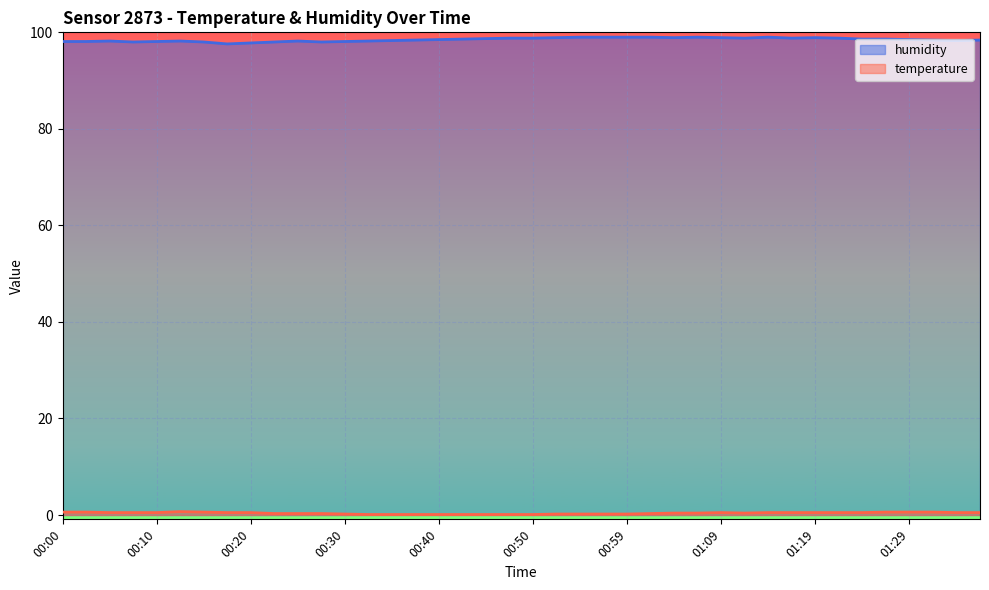

List the series in order of their overall mean, lowest first.

temperature, humidity